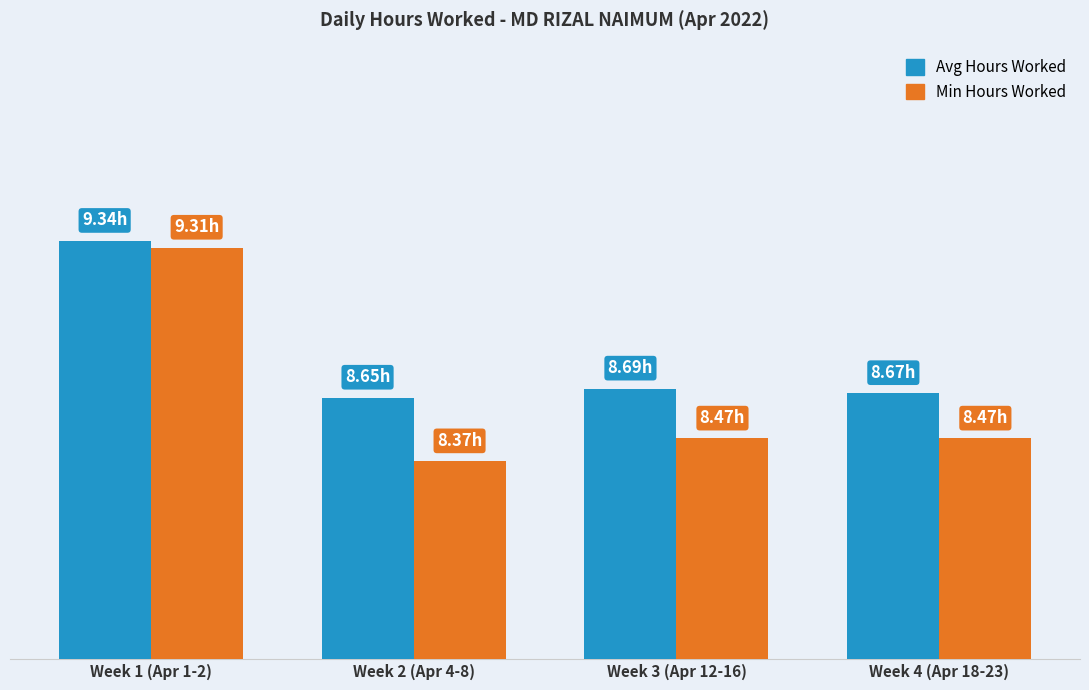

What is the spread (max minus min) of values at Week 4 (Apr 18-23)?

0.2